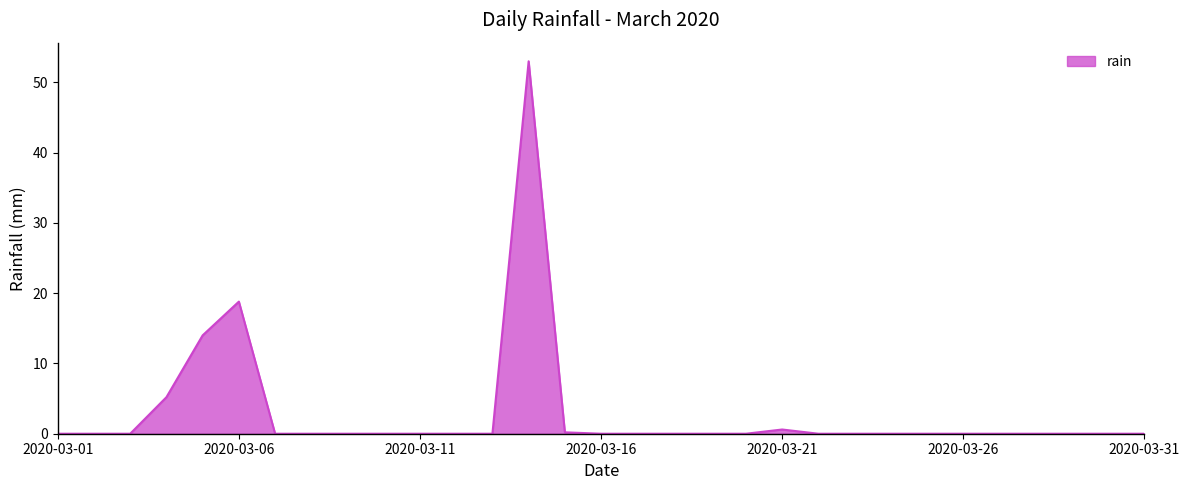

What is the maximum value shown in the chart?

53.0